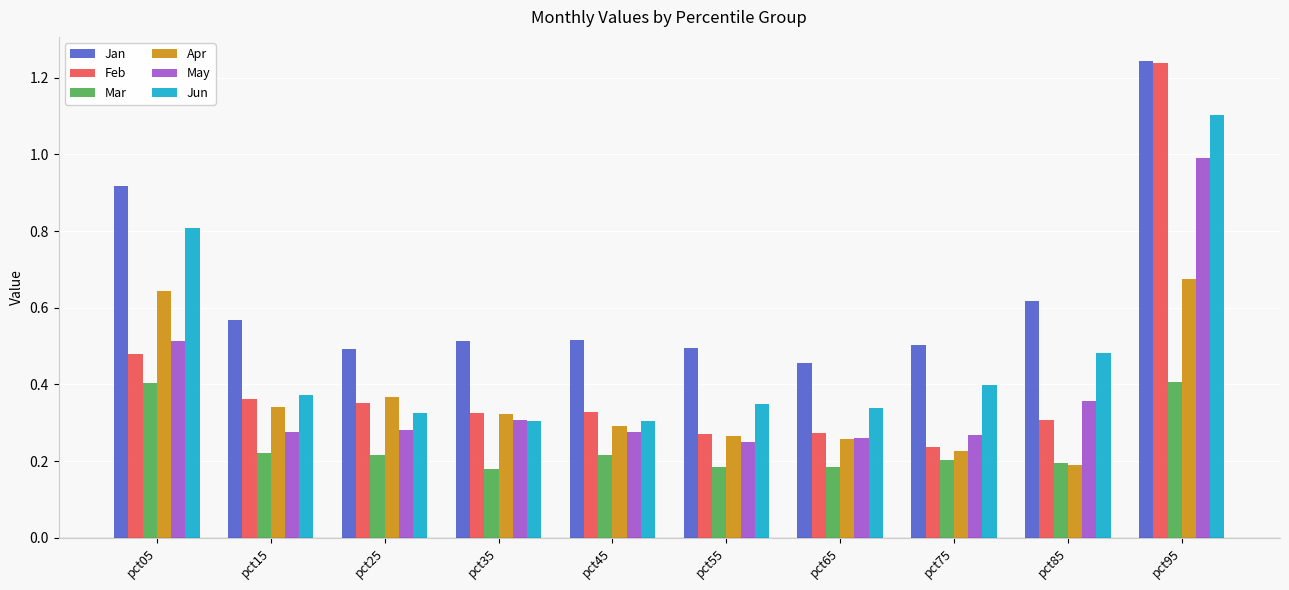

Count the number of data series in this chart.

6